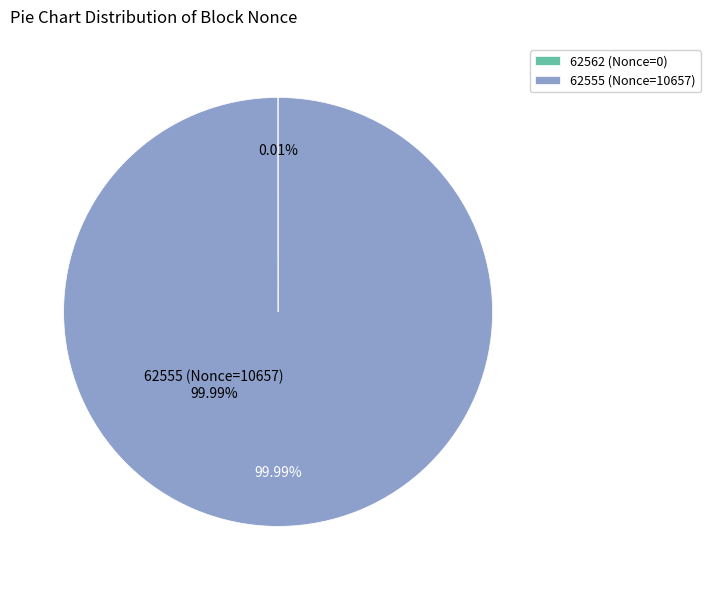

To the nearest percent, what is the average slice percentage?

50%